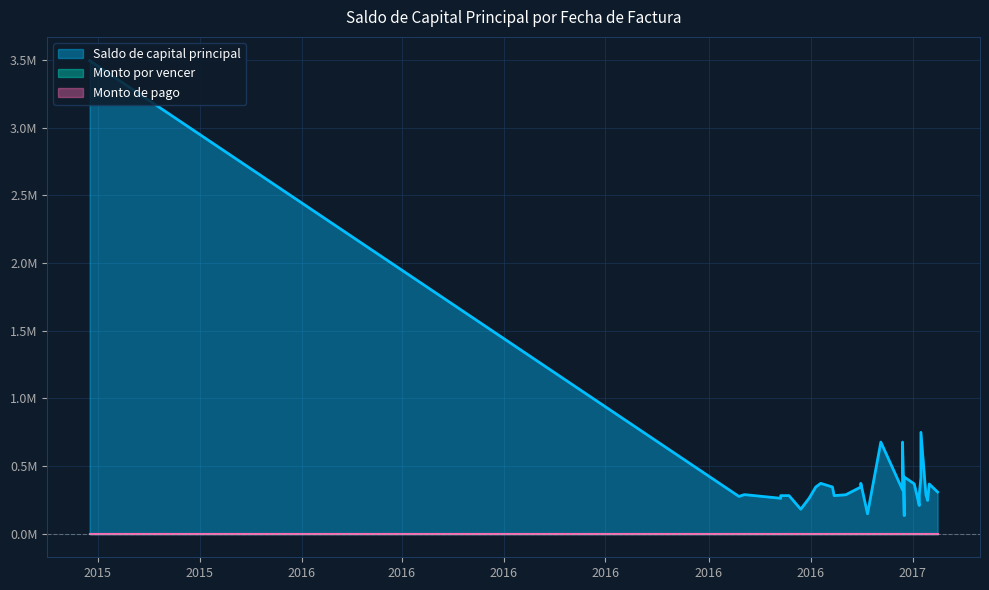

List the series in order of their peak value, highest first.

Saldo de capital principal, Monto por vencer, Monto de pago